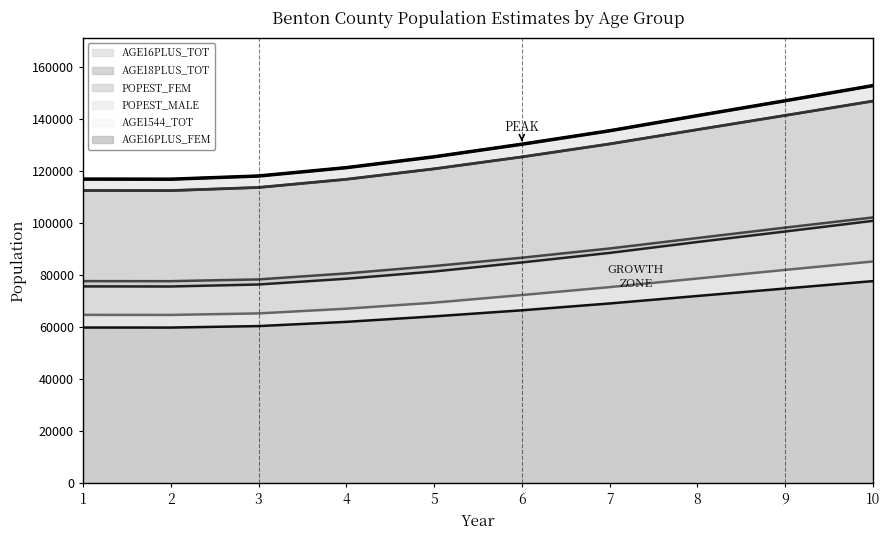

What is the smallest value displayed?

59849